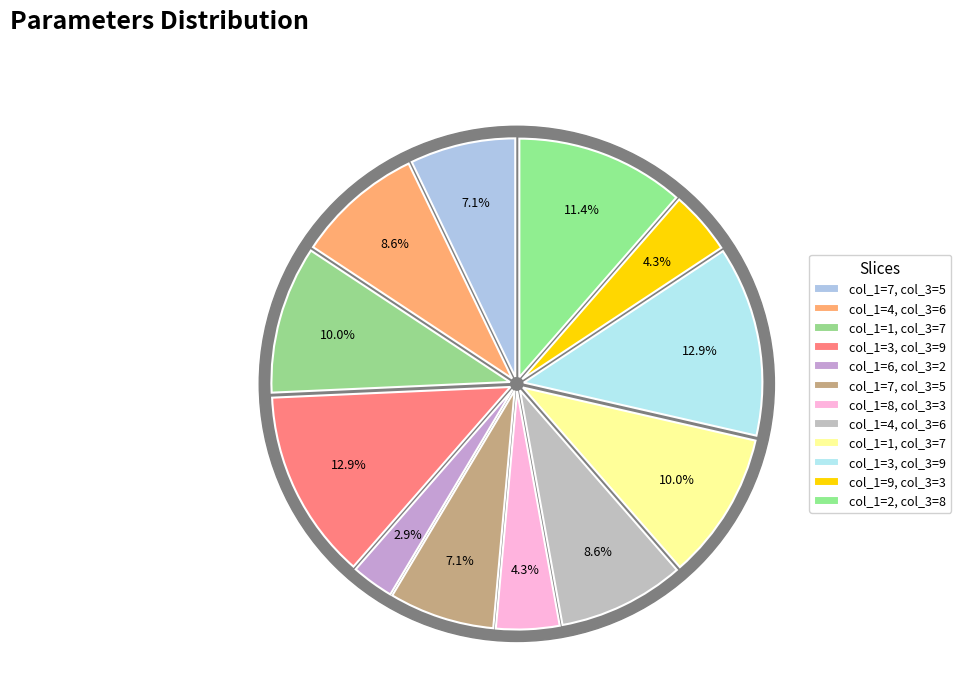

To the nearest percent, what is the difference between the largest and smallest slice percentages?

10%